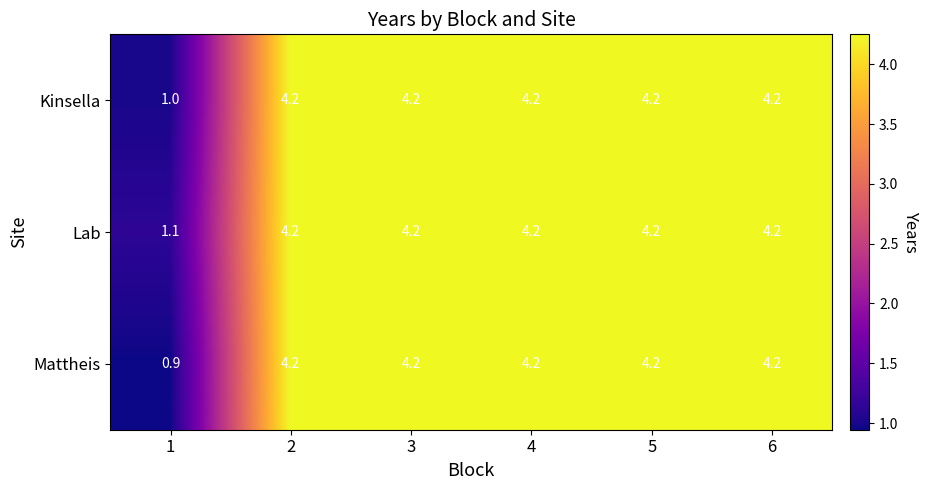

Rank the series by their average value, from lowest to highest.

Mattheis, Kinsella, Lab